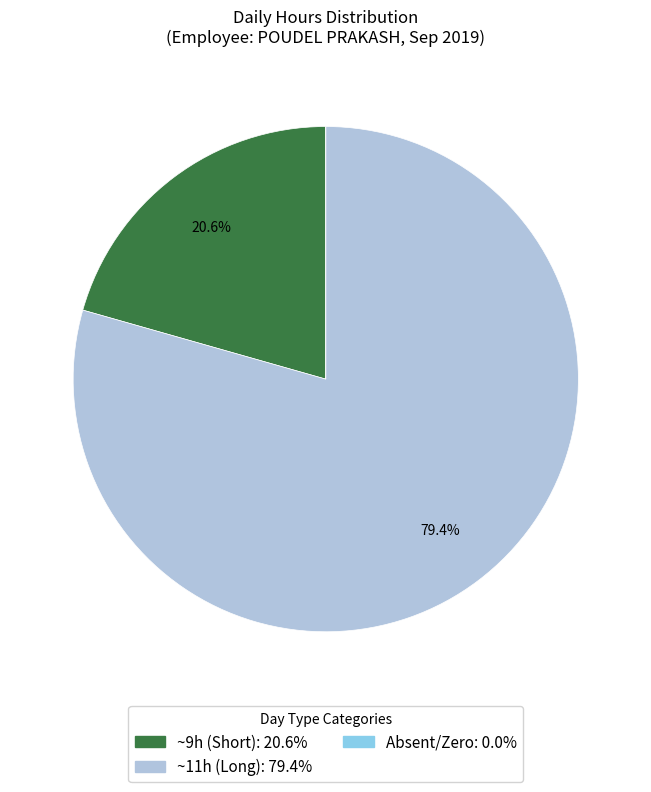

To the nearest percent, what is the difference between the largest and smallest slice percentages?

79%